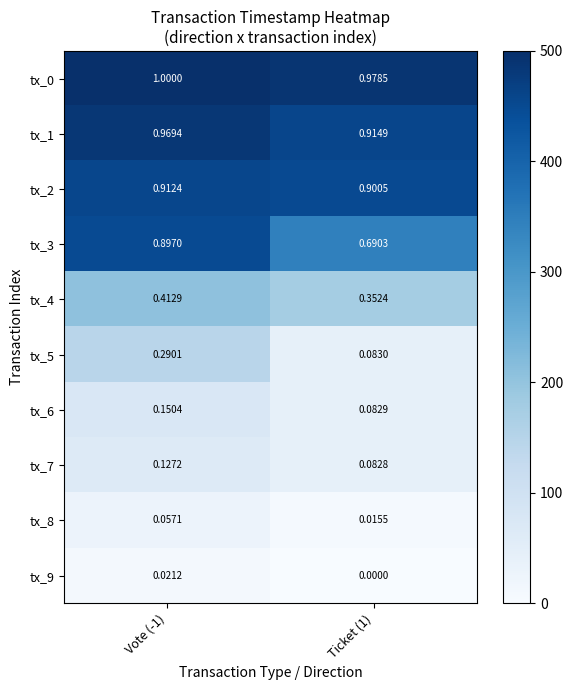

Is the value of tx_3 at Ticket (1) greater than the value of tx_8 at Ticket (1)?

Yes